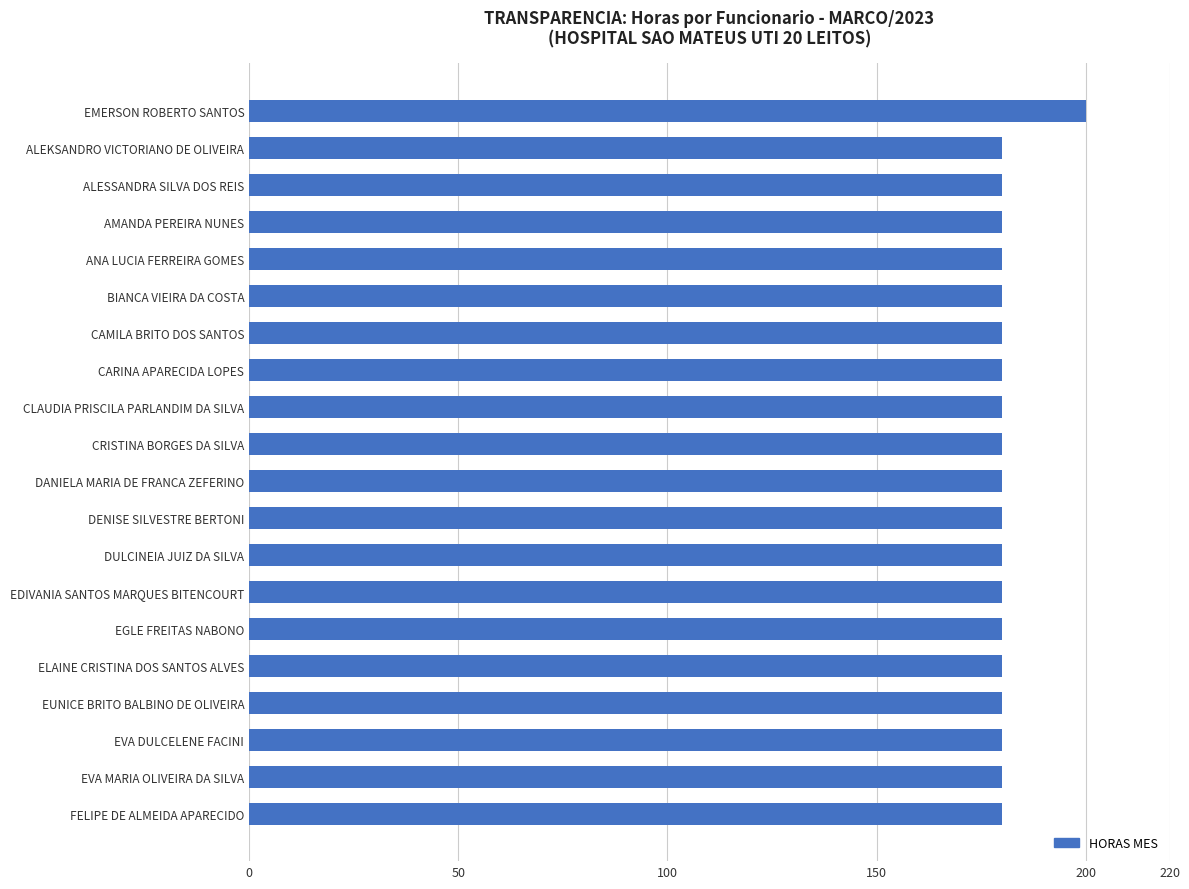

What is the difference between the maximum and second lowest values?

20